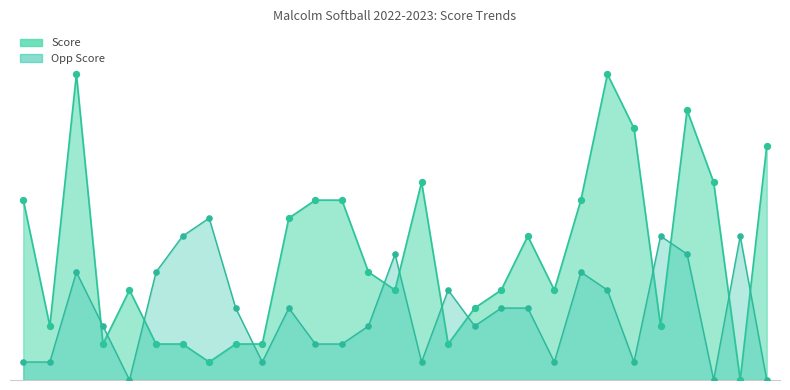

Which series reaches the minimum Y coordinate?

score